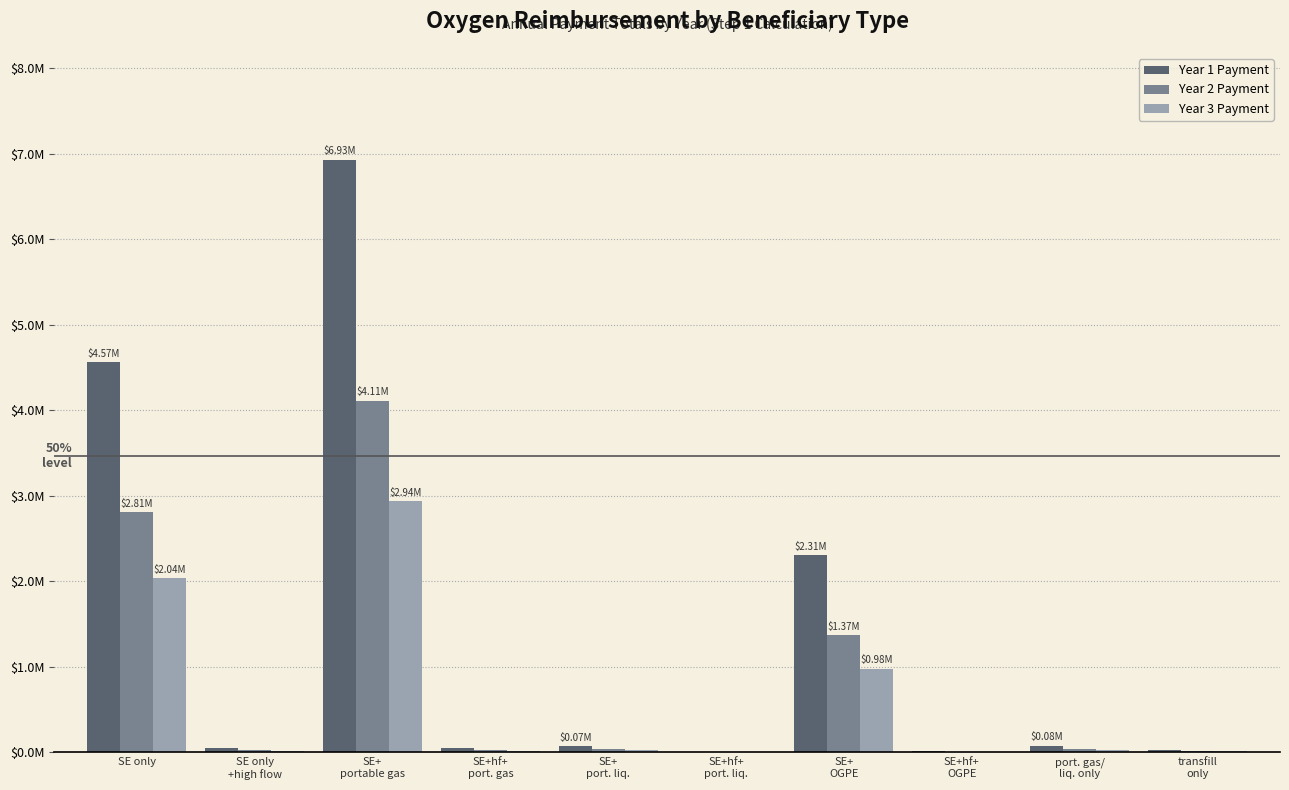

At which label does Year 2 Payment first exceed 44013?

SE only